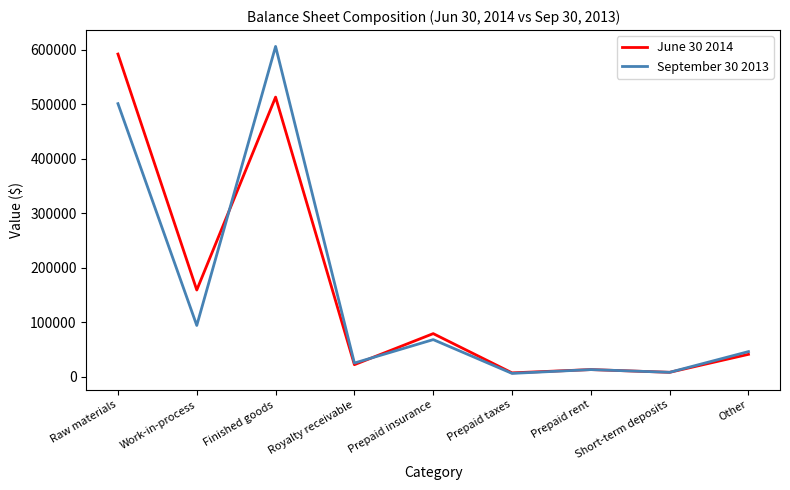

List the series in order of their overall mean, highest first.

June 30 2014, September 30 2013